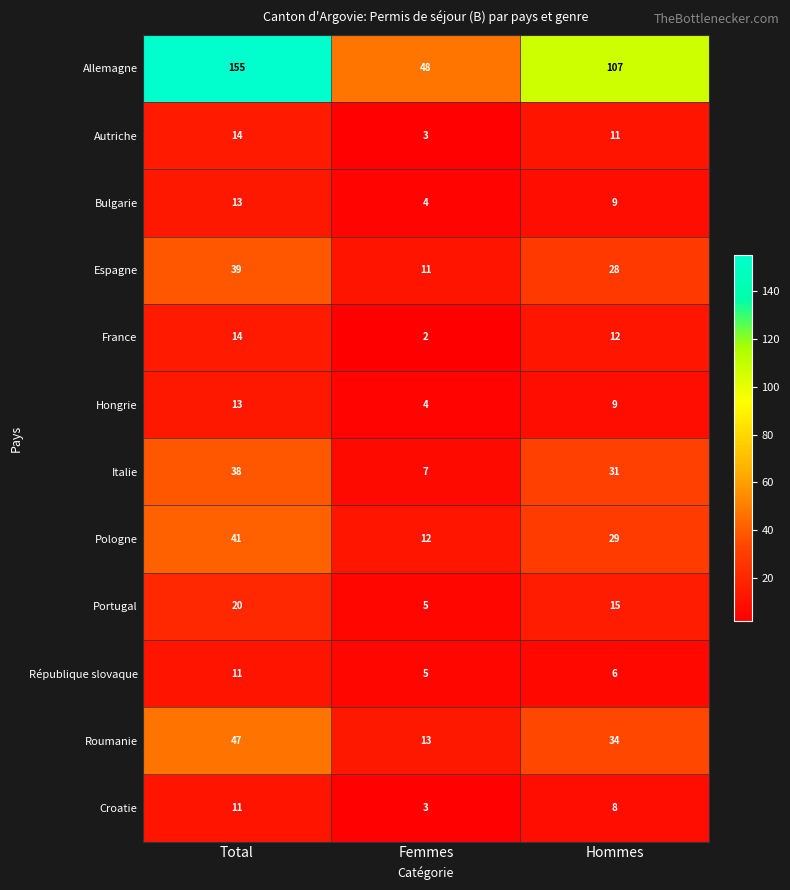

List the labels in order of Croatie value, smallest first.

Femmes, Hommes, Total